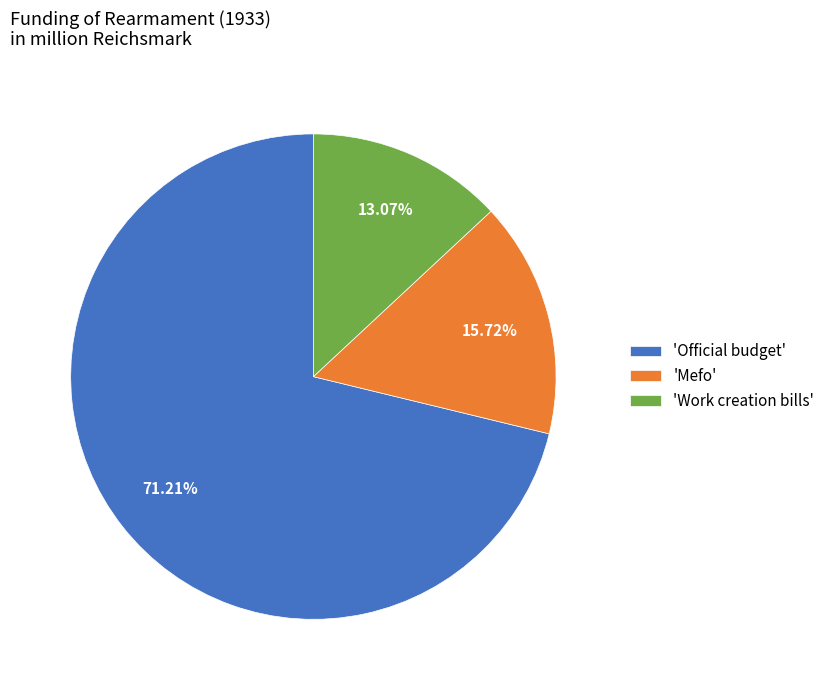

To the nearest percent, what is the average slice percentage?

33%